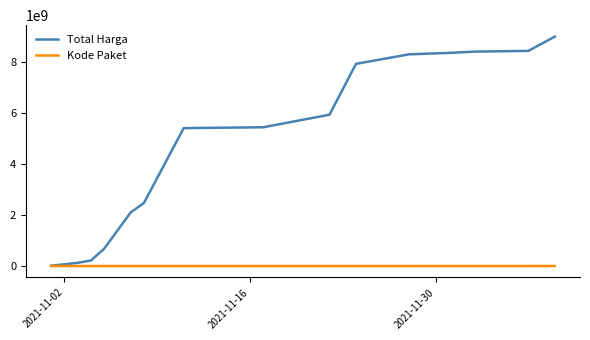

What is the lowest value of the Kode Paket series?

1139